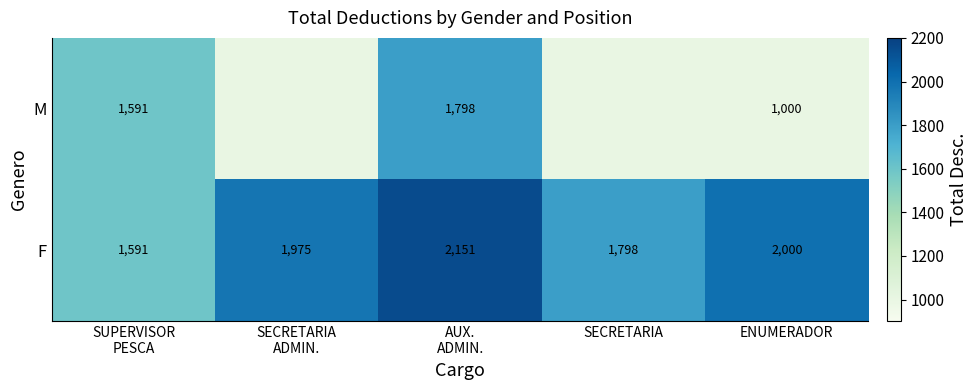

How many values in the F series are below 1975?

2